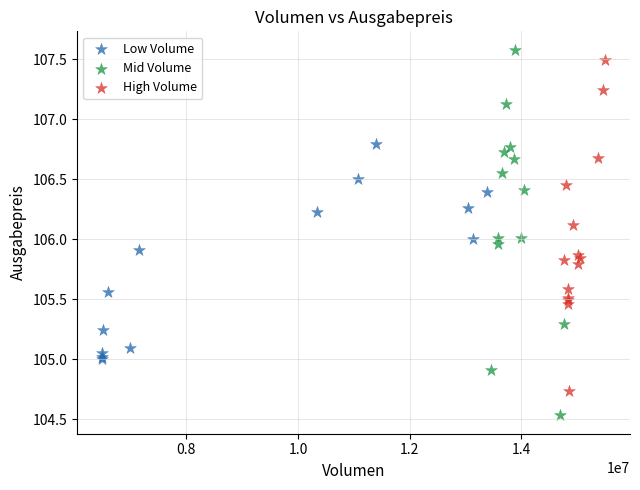

Which series reaches the minimum Y coordinate?

Mid Volume